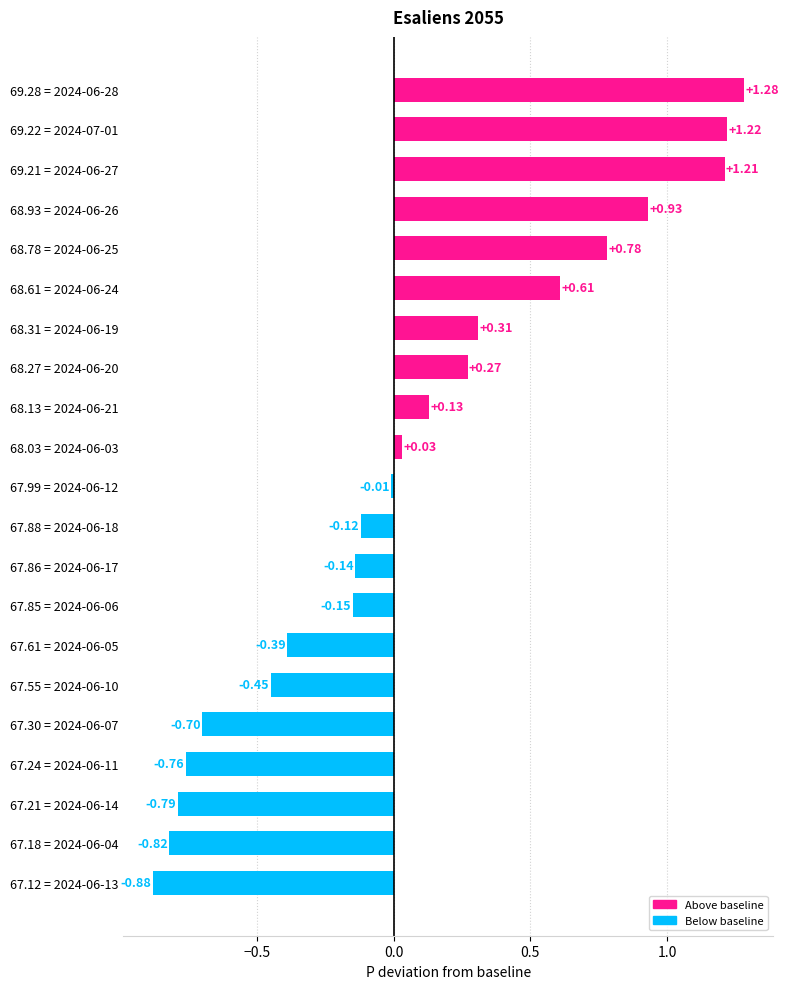

What is the difference between the values at 67.85 = 2024-06-06 and 67.12 = 2024-06-13?

0.7